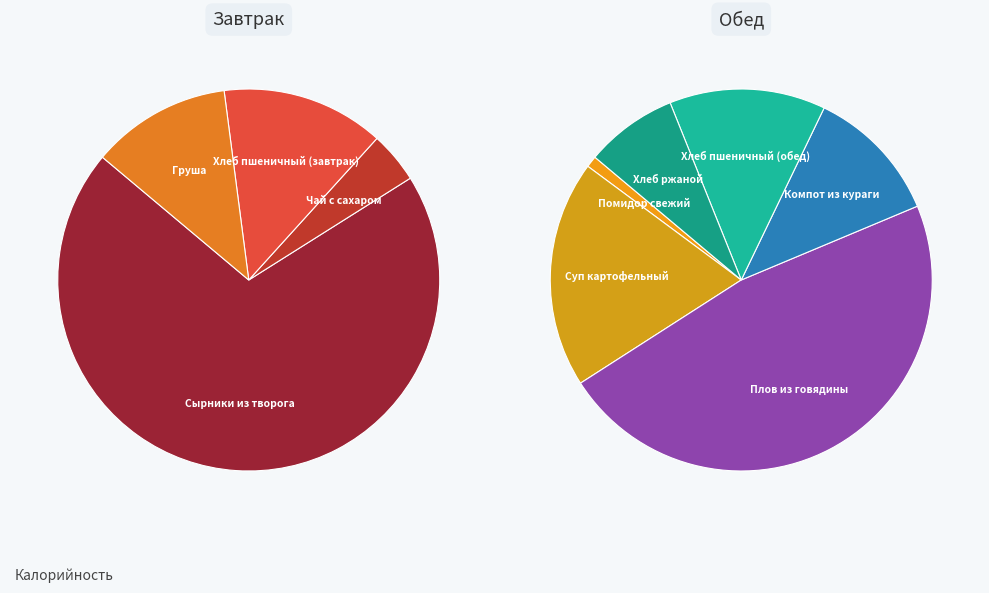

Is the sum of Хлеб ржаной and Хлеб пшеничный (обед) greater than half?

No